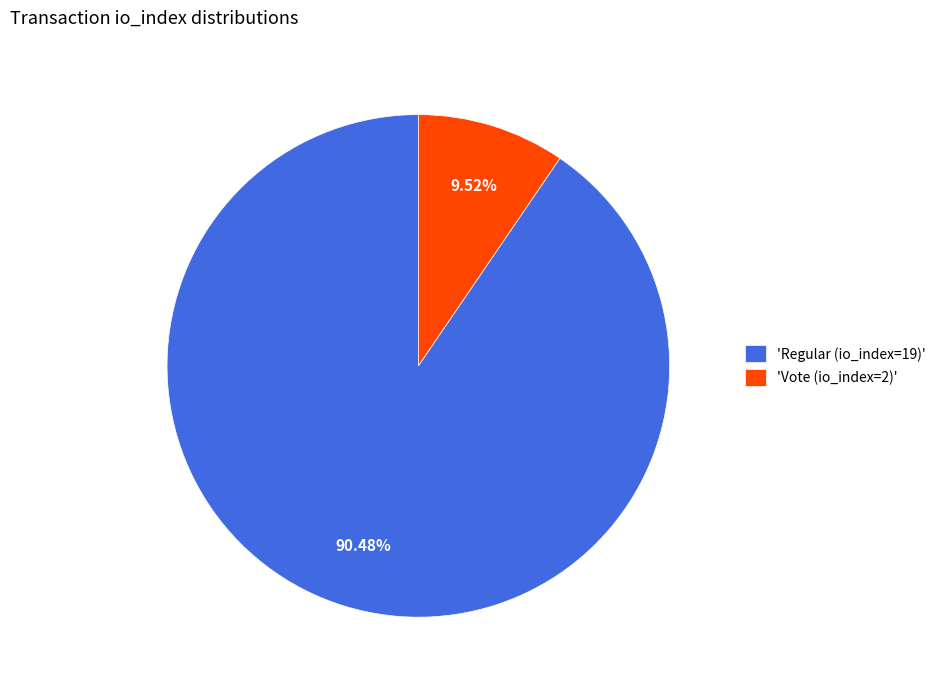

Is the sum of 'Regular (io_index=19)' and 'Vote (io_index=2)' greater than half?

Yes